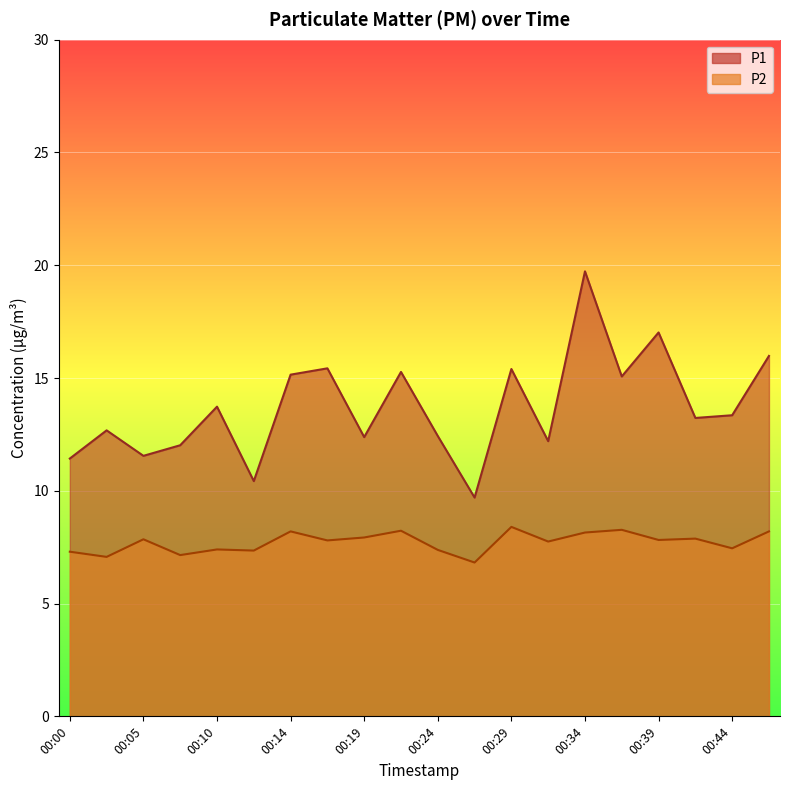

What is the difference between the highest and lowest values at 00:39?

9.2